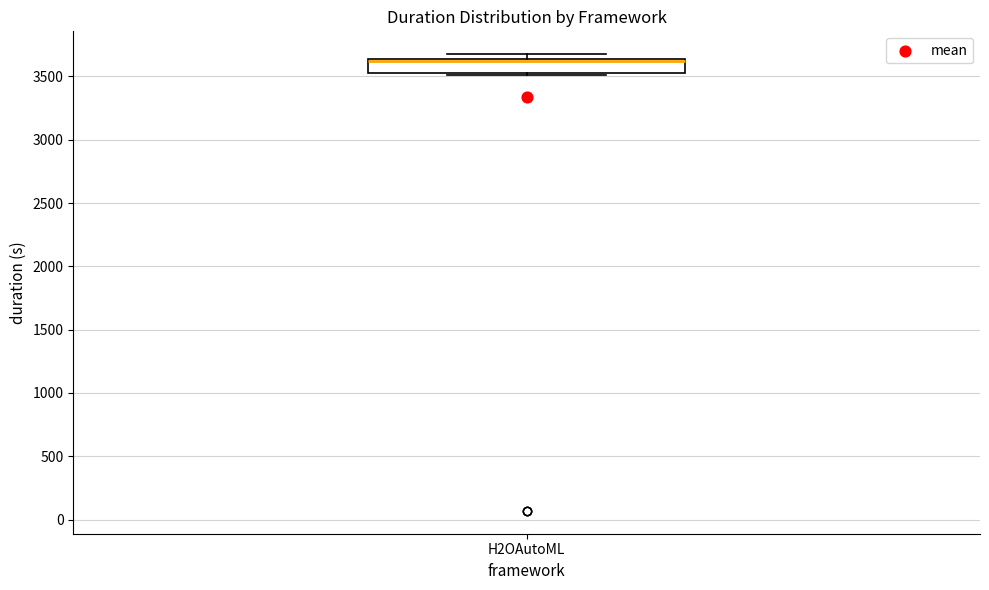

Read this box plot against the y-axis: the position of the median line, the range covered by the box, and the ends of both whiskers. The values are not printed on the chart, so give them approximately, as read against the axis.

median 3600, box 3550 to 3650, whiskers 3500 to 3700